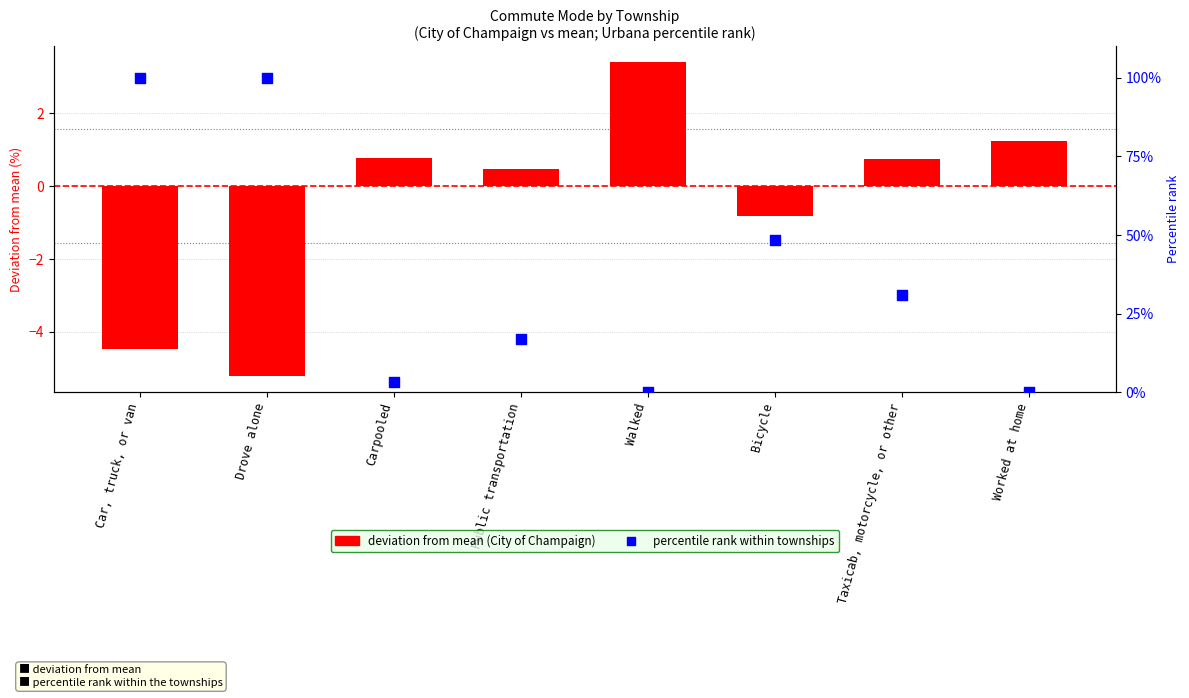

Is the value of deviation from mean at Walked greater than the value of percentile rank within townships at Public transportation?

No